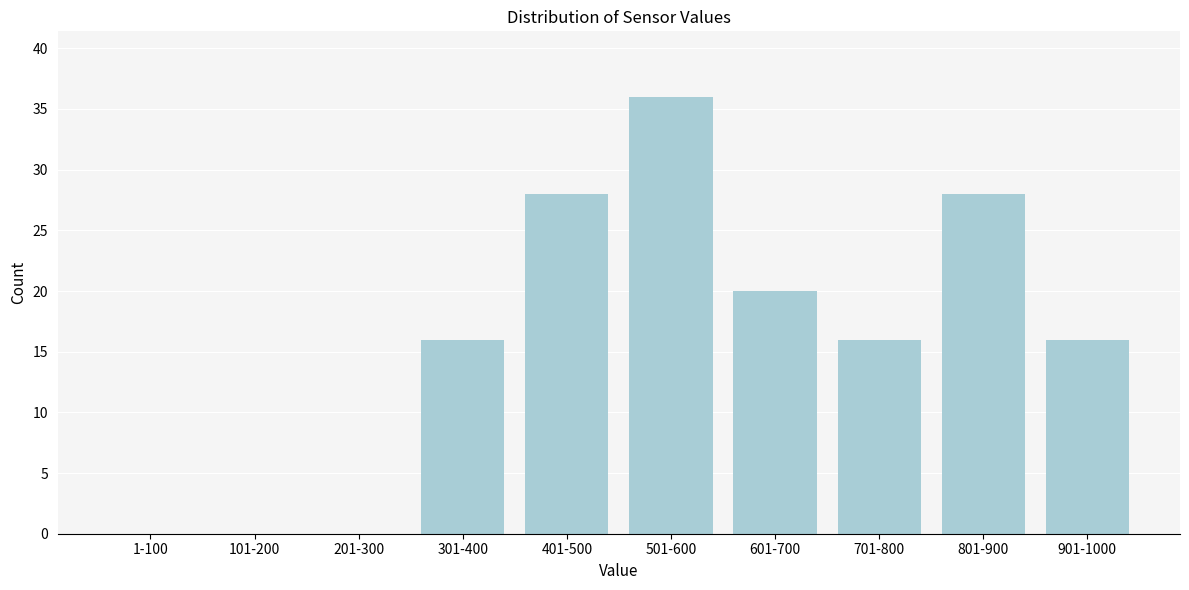

Reading left to right, transcribe all the data shown in this chart.

1-100=0	101-200=0	201-300=0	301-400=16	401-500=28	501-600=36	601-700=20	701-800=16	801-900=28	901-1000=16